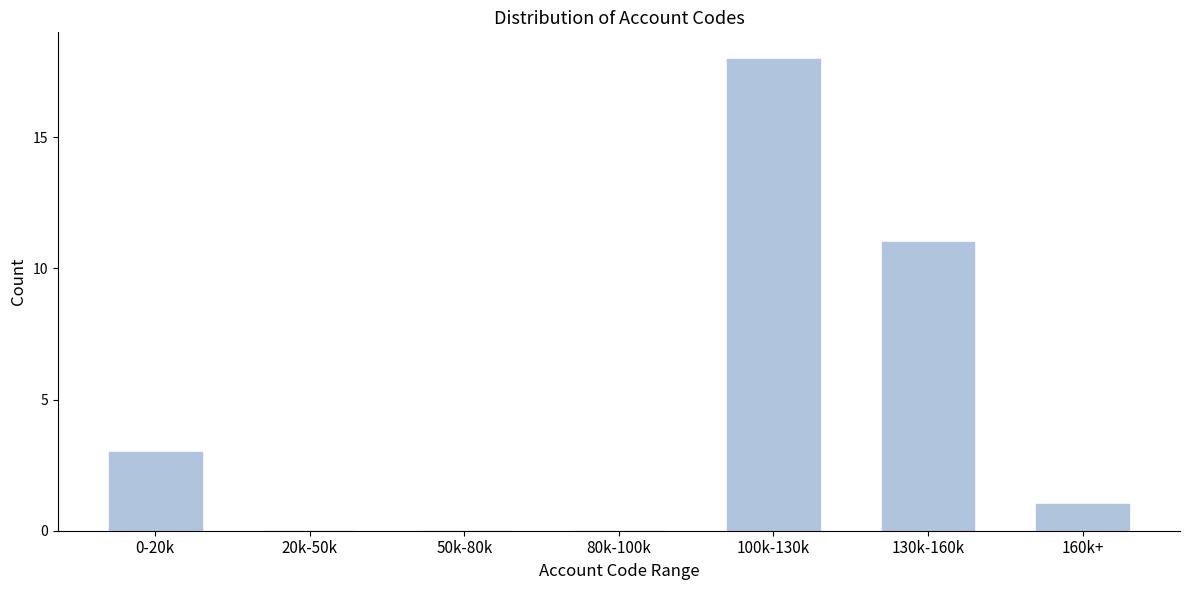

Reading left to right, transcribe all the data shown in this chart.

0-20k=3	20k-50k=0	50k-80k=0	80k-100k=0	100k-130k=18	130k-160k=11	160k+=1